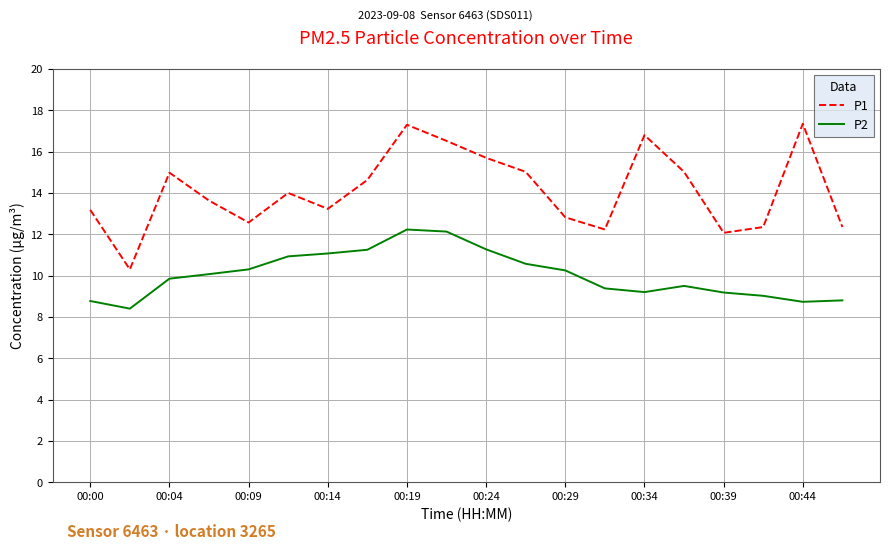

True or false: P2 and P1 cross at least once.

False